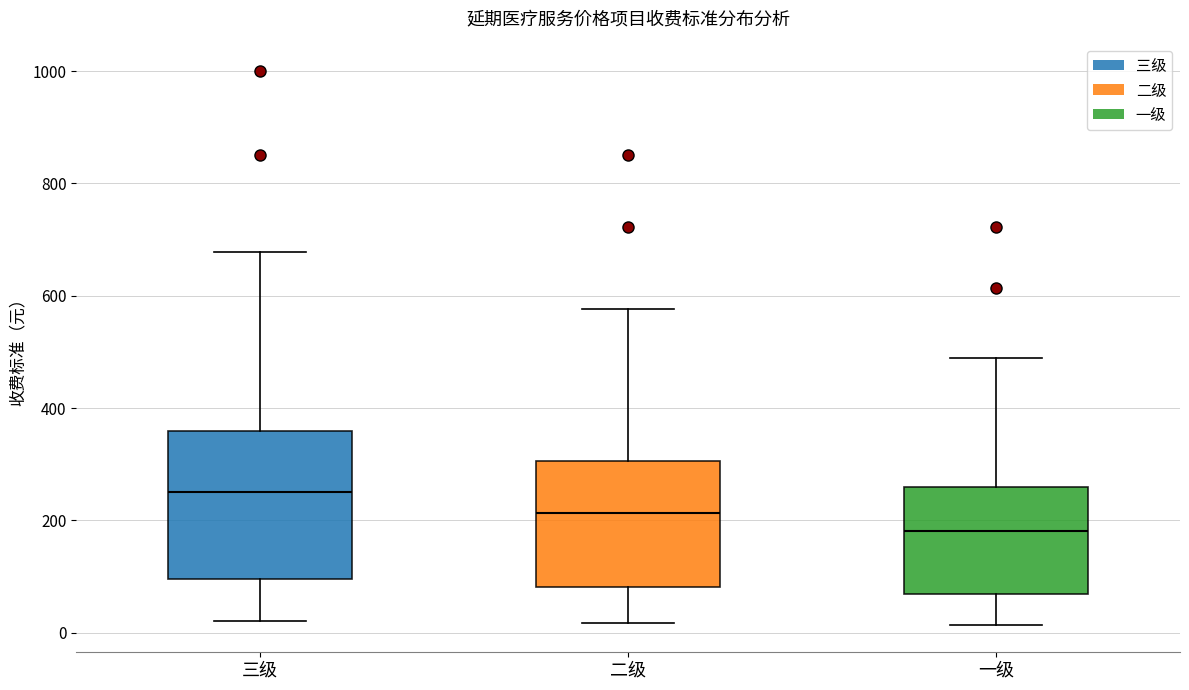

Reading left to right, transcribe this box plot: for each box, give where its median line is, the range the box spans, and where its two whiskers end, as read against the y-axis. The values are not printed on the chart, so give them approximately, as read against the axis.

三级: median 260, box 100 to 360, whiskers 20 to 680
二级: median 220, box 80 to 300, whiskers 20 to 580
一级: median 180, box 60 to 260, whiskers 20 to 480